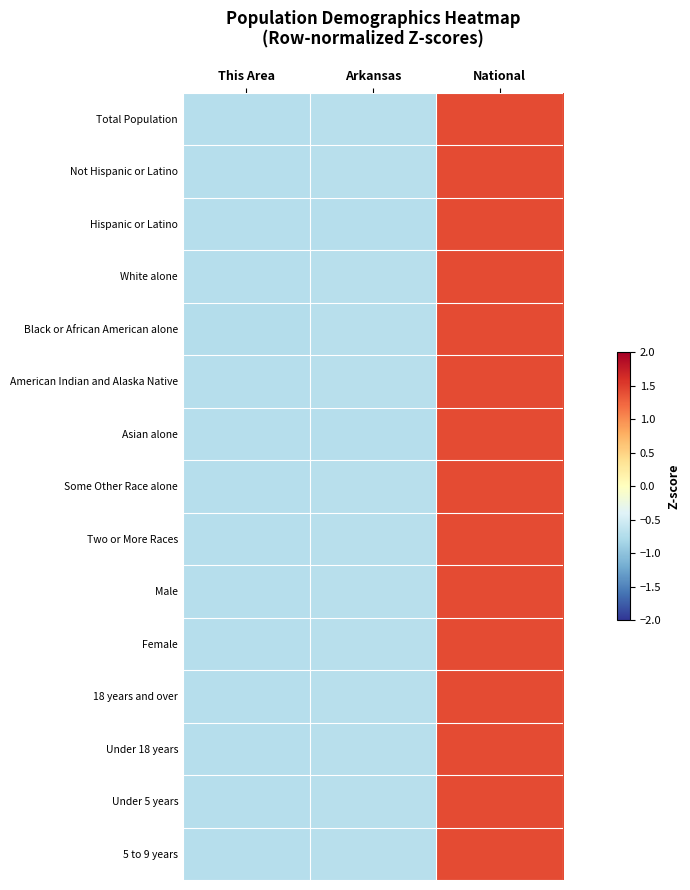

Reading left to right, transcribe all the data shown in this chart.

Total Population: This Area=-0.7	Arkansas=-0.7	National=1.4
Not Hispanic or Latino: This Area=-0.7	Arkansas=-0.7	National=1.4
Hispanic or Latino: This Area=-0.7	Arkansas=-0.7	National=1.4
White alone: This Area=-0.7	Arkansas=-0.7	National=1.4
Black or African American alone: This Area=-0.7	Arkansas=-0.7	National=1.4
American Indian and Alaska Native: This Area=-0.7	Arkansas=-0.7	National=1.4
Asian alone: This Area=-0.7	Arkansas=-0.7	National=1.4
Some Other Race alone: This Area=-0.7	Arkansas=-0.7	National=1.4
Two or More Races: This Area=-0.7	Arkansas=-0.7	National=1.4
Male: This Area=-0.7	Arkansas=-0.7	National=1.4
Female: This Area=-0.7	Arkansas=-0.7	National=1.4
18 years and over: This Area=-0.7	Arkansas=-0.7	National=1.4
Under 18 years: This Area=-0.7	Arkansas=-0.7	National=1.4
Under 5 years: This Area=-0.7	Arkansas=-0.7	National=1.4
5 to 9 years: This Area=-0.7	Arkansas=-0.7	National=1.4